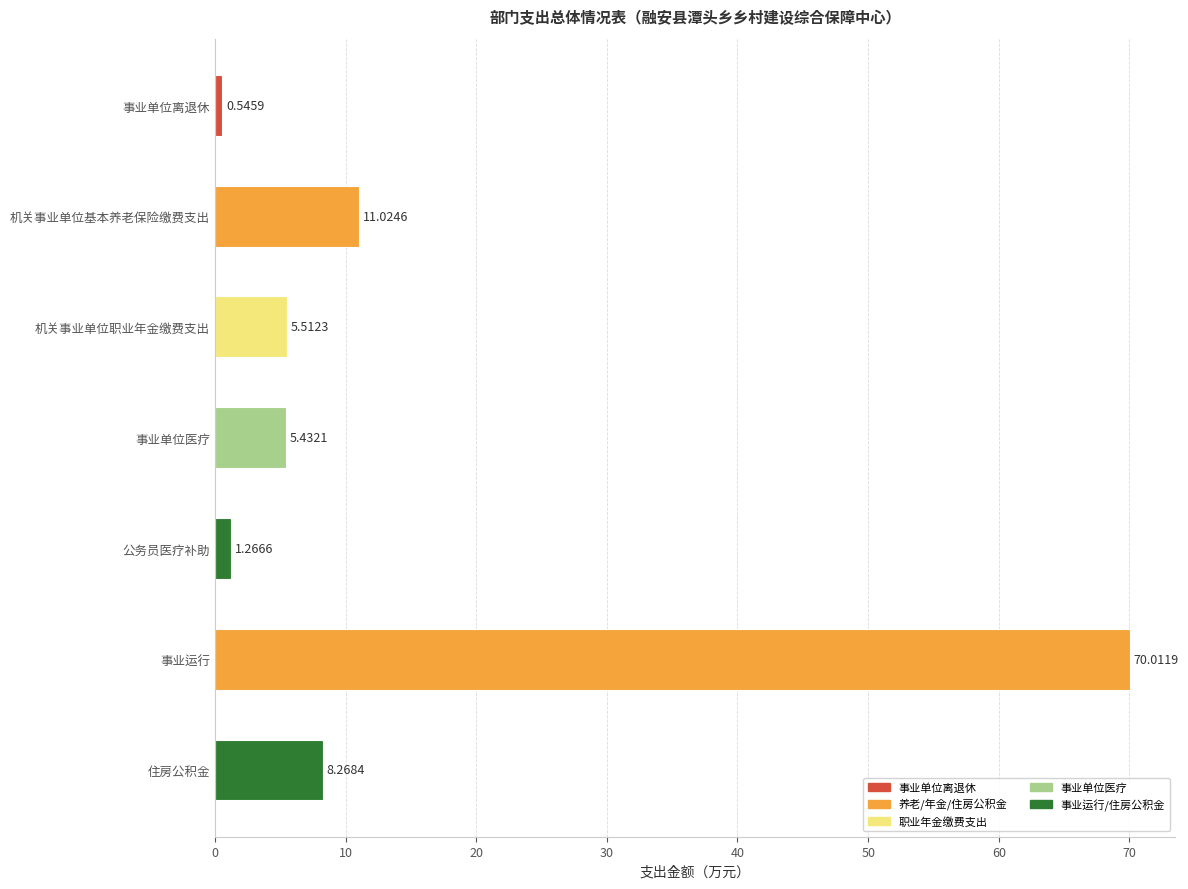

Rank the categories by value from highest to lowest.

事业运行, 机关事业单位基本养老保险缴费支出, 住房公积金, 机关事业单位职业年金缴费支出, 事业单位医疗, 公务员医疗补助, 事业单位离退休